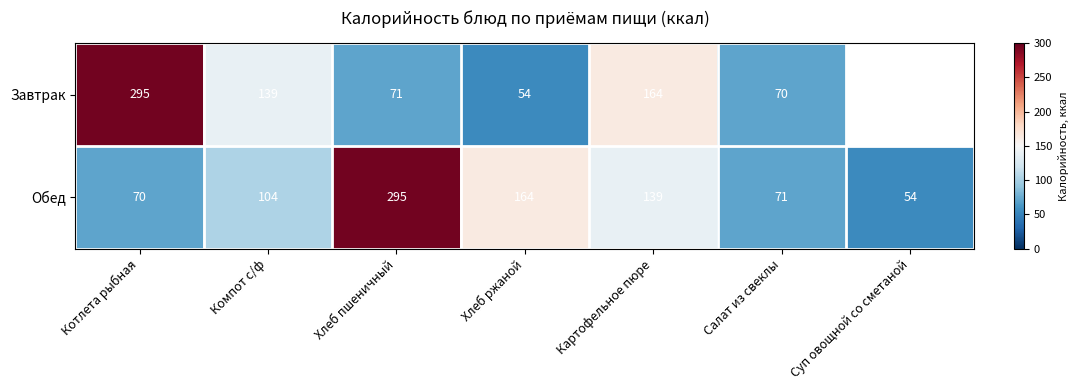

Is it true that Завтрак equals 121.0 at Хлеб пшеничный?

False